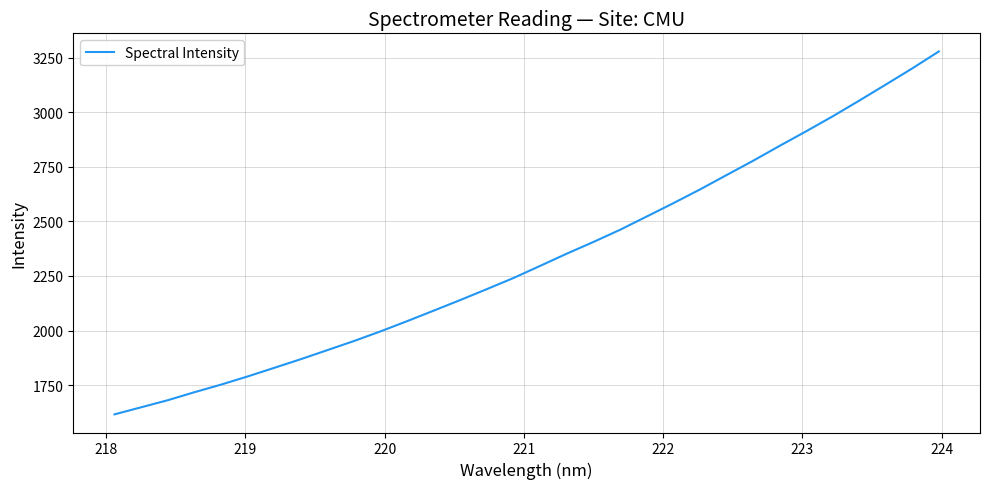

What is the difference between the maximum and minimum values?

1663.1